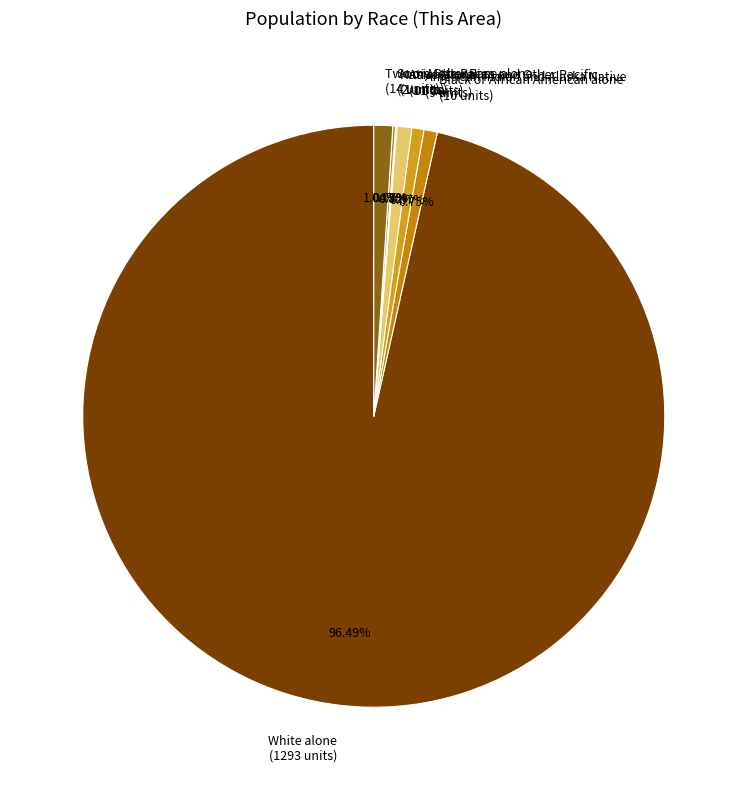

To the nearest percent, what percentage of the pie is Asian alone?

1%